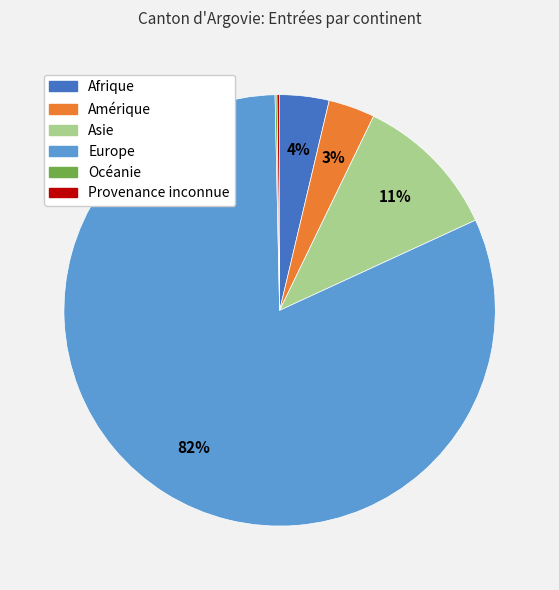

The Afrique slice represents 15% of the pie. True or false?

False